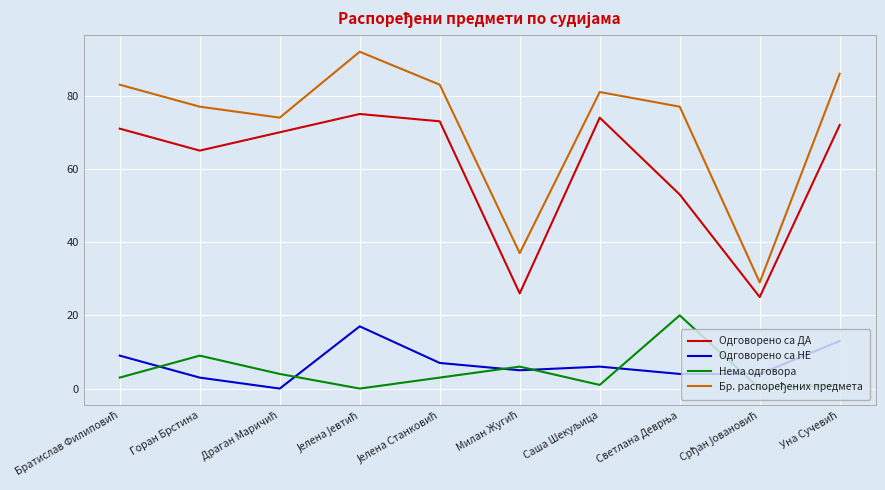

How many lines are shown in the chart?

4